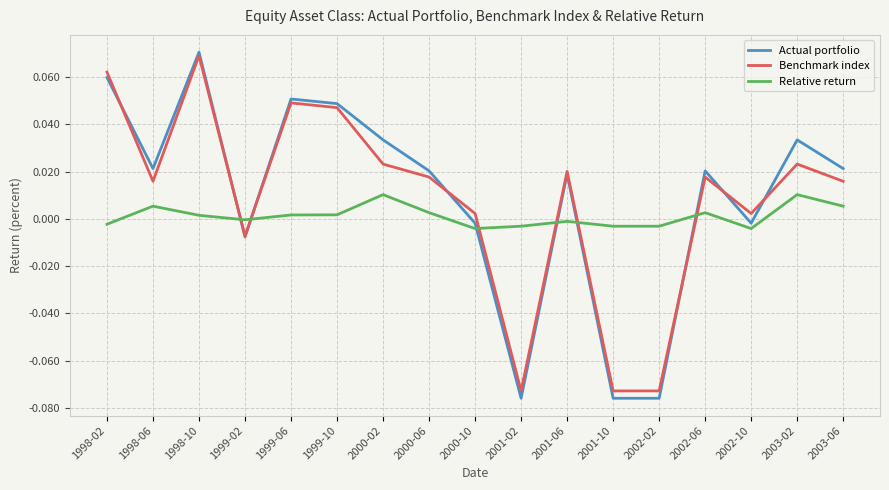

The value of Actual portfolio at 2003-02 is 0.0. True or false?

True